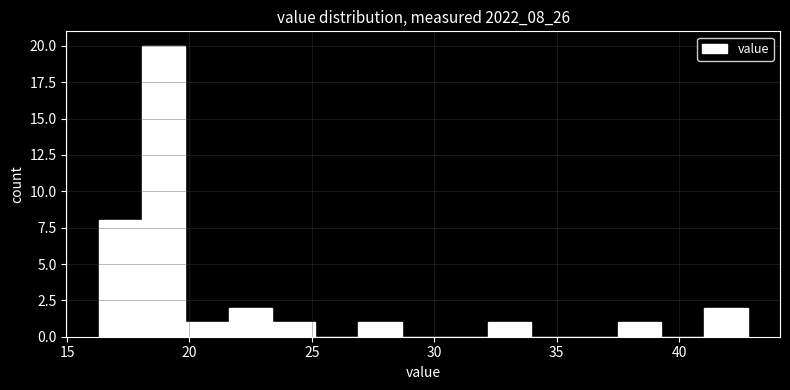

Read against the x-axis, roughly where is the centre of the tallest bar?

19.0